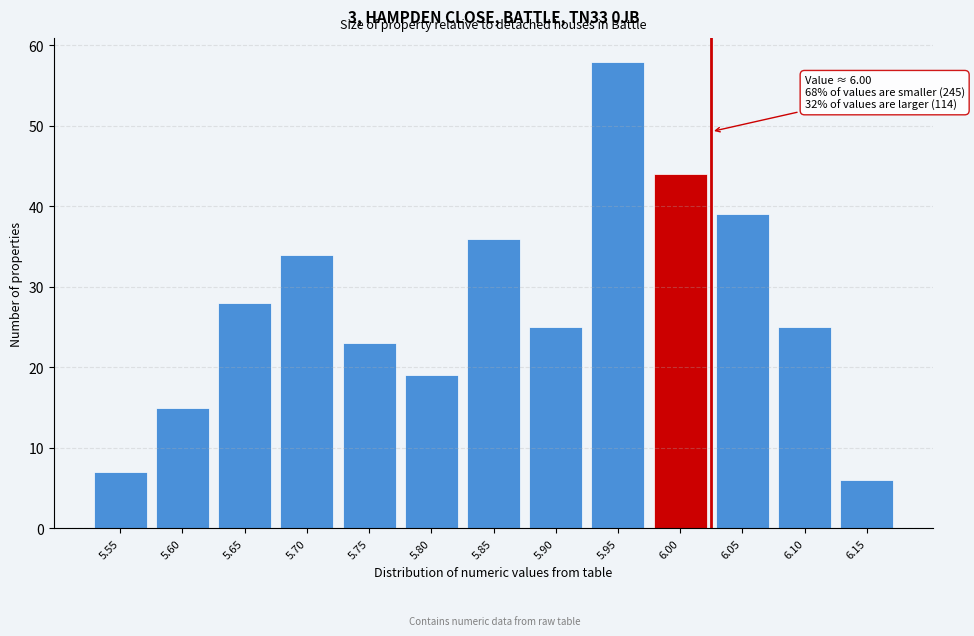

Reading left to right, what are all the values shown in this chart?

5.55=7	5.60=15	5.65=28	5.70=34	5.75=23	5.80=19	5.85=36	5.90=25	5.95=58	6.00=44	6.05=39	6.10=25	6.15=6